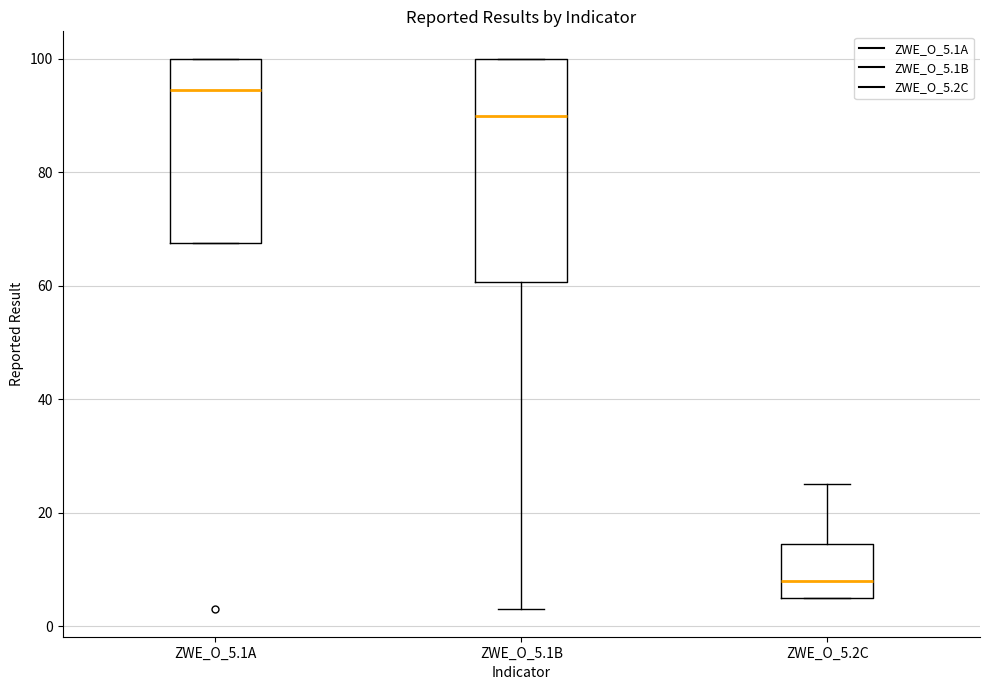

Reading left to right, read every box against the y-axis: the position of its median line, the range the box covers, and the ends of its whiskers. The values are not printed on the chart, so give them approximately, as read against the axis.

ZWE_O_5.1A: median 94, box 68 to 100, whiskers 68 to 100
ZWE_O_5.1B: median 90, box 60 to 100, whiskers 4 to 100
ZWE_O_5.2C: median 8, box 6 to 14, whiskers 6 to 26